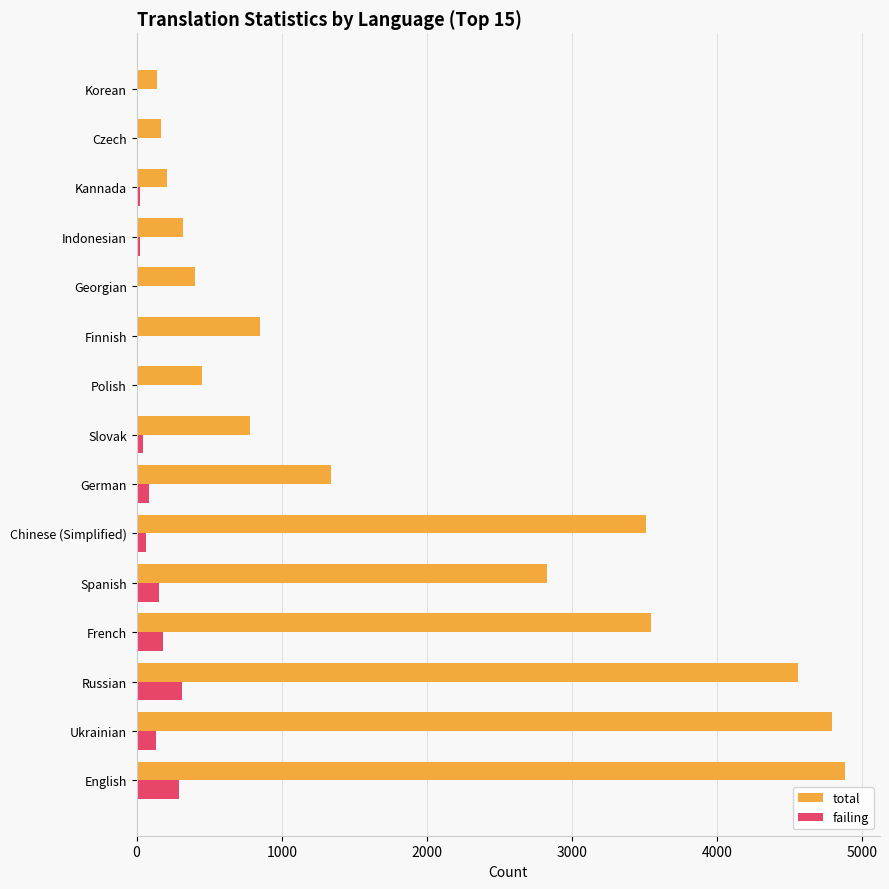

Between Spanish and Polish, which series saw the biggest shift?

total